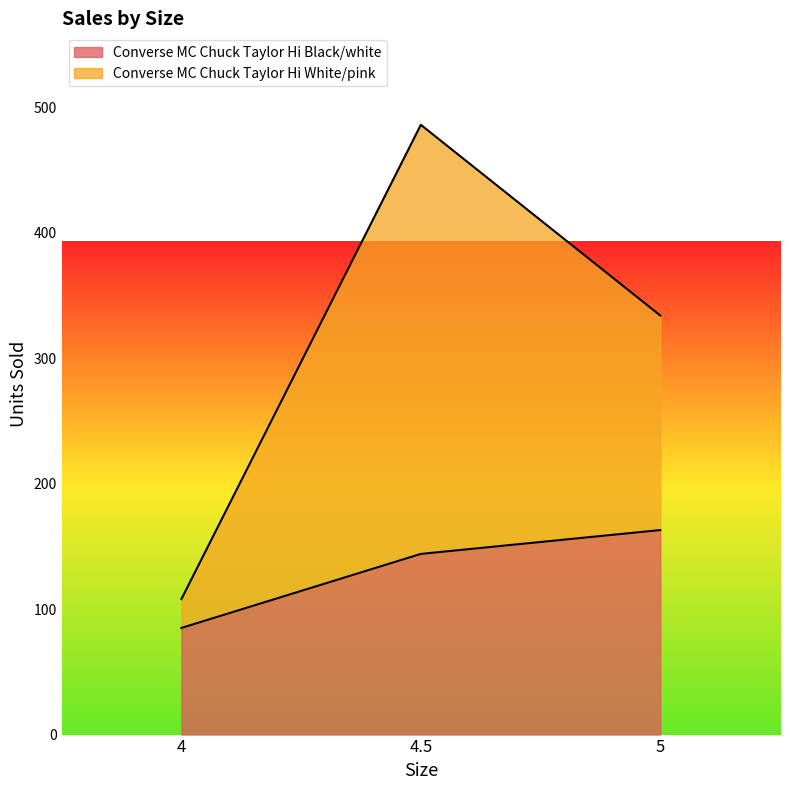

The value of Converse MC Chuck Taylor Hi Black/white at 4 is 85. True or false?

True